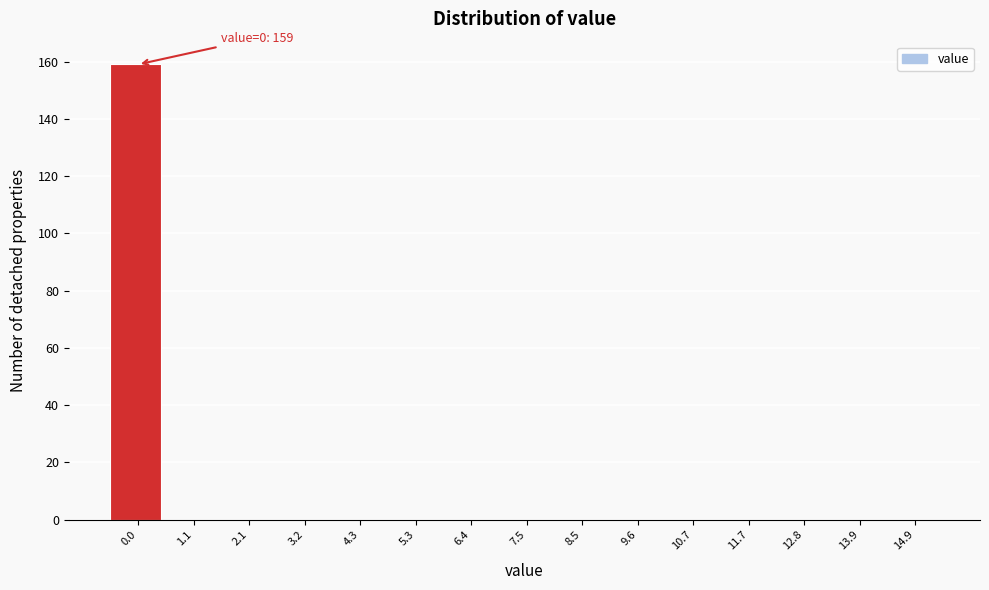

Reading left to right, transcribe all the data shown in this chart.

0.0=159	1.1=0	2.1=0	3.2=0	4.3=0	5.3=0	6.4=0	7.5=0	8.5=0	9.6=0	10.7=0	11.7=0	12.8=0	13.9=0	14.9=0